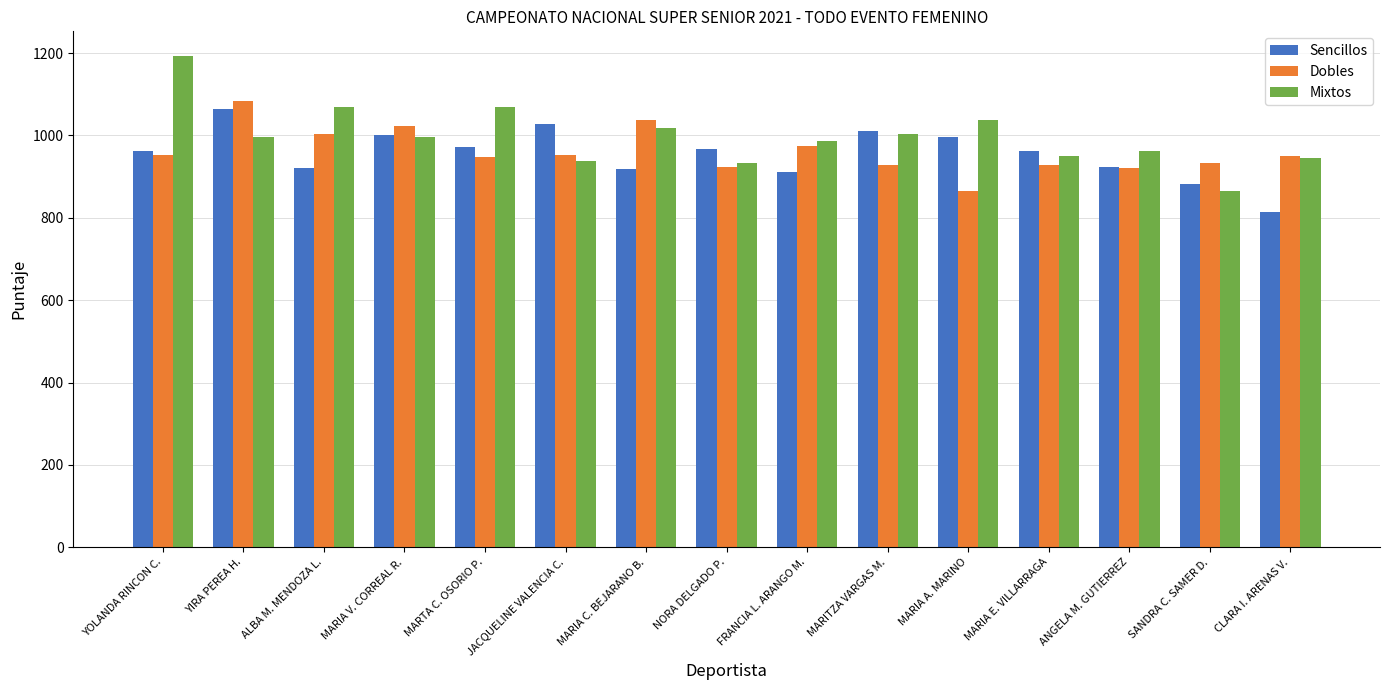

What is the difference between the maximum and second lowest values in the Mixtos series?

259